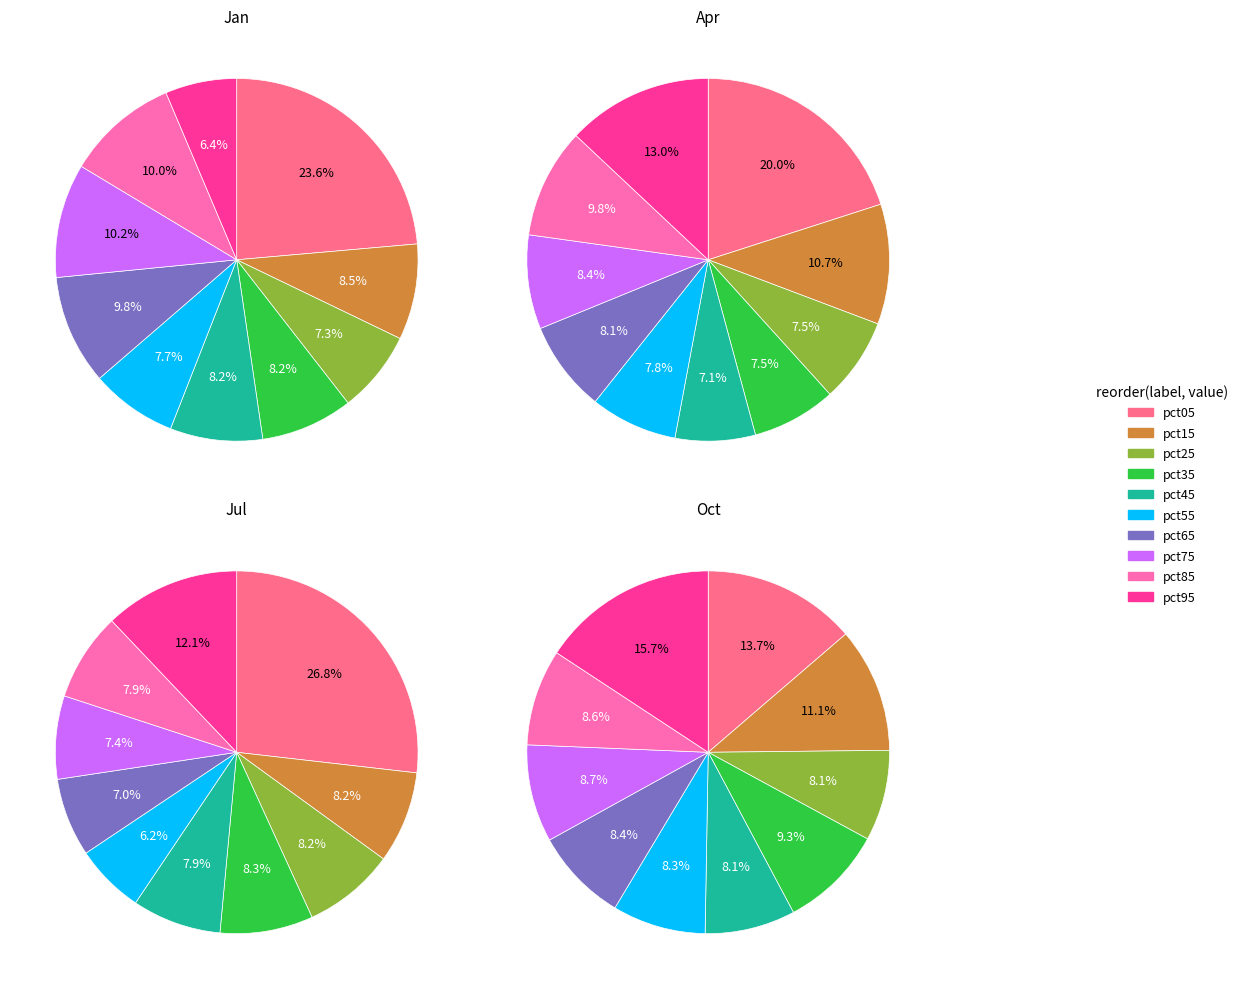

To the nearest percent, what is the average slice percentage?

10%